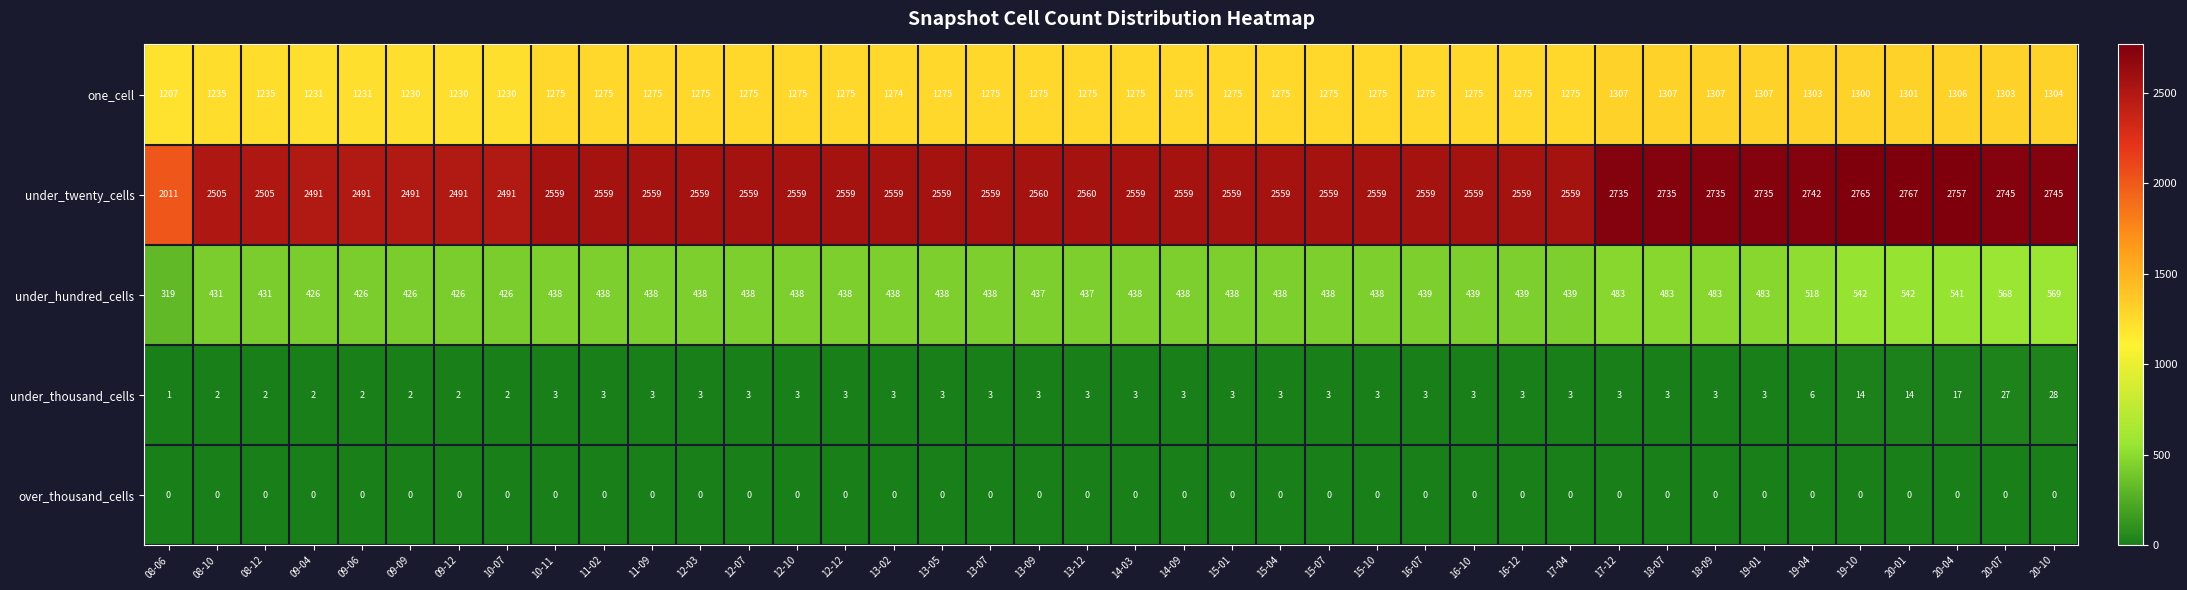

Which label corresponds to the largest value in the chart?

20-01